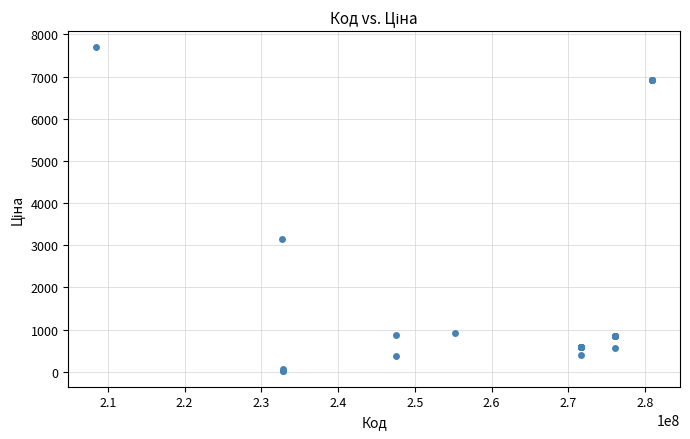

What Y value in the scatter plot is closest to 3860?

3157.9